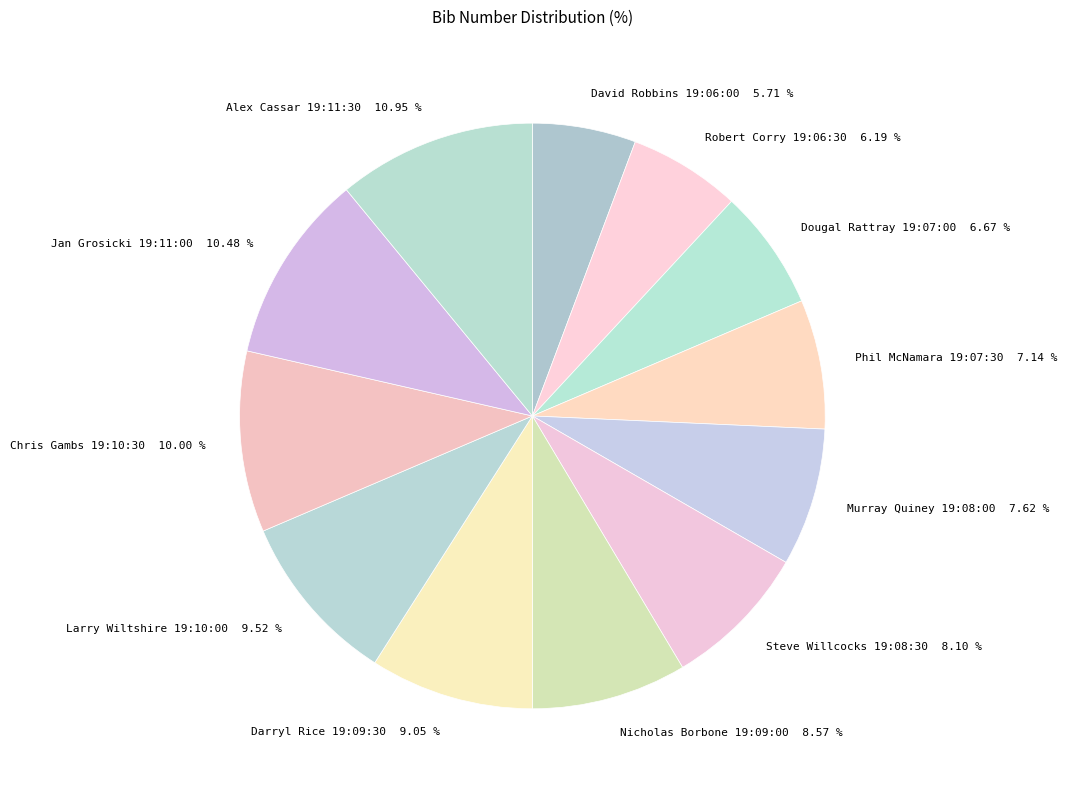

Is Dougal Rattray 19:07:00 the majority of the pie?

No